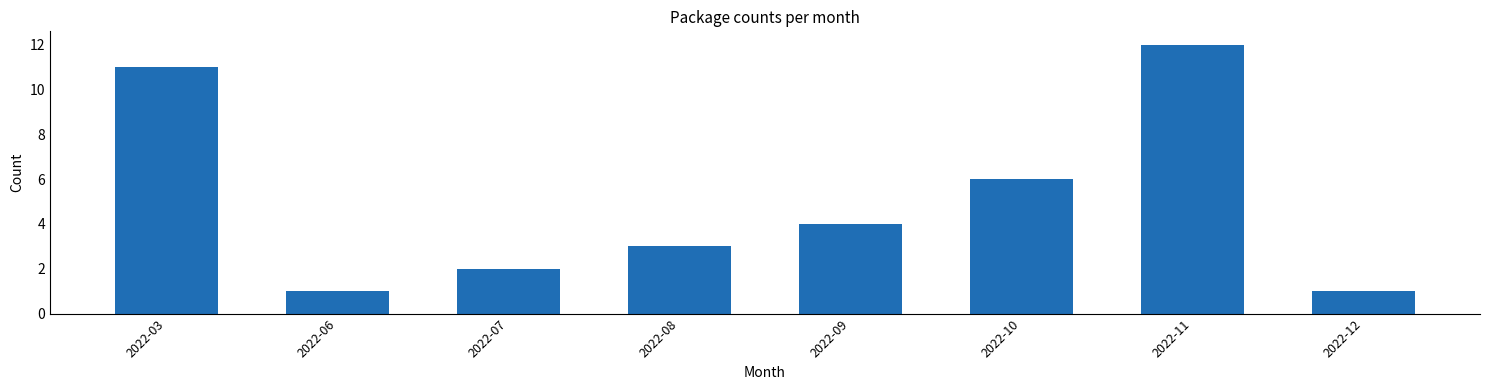

Reading left to right, list all the values displayed in this chart.

2022-03=11	2022-06=1	2022-07=2	2022-08=3	2022-09=4	2022-10=6	2022-11=12	2022-12=1